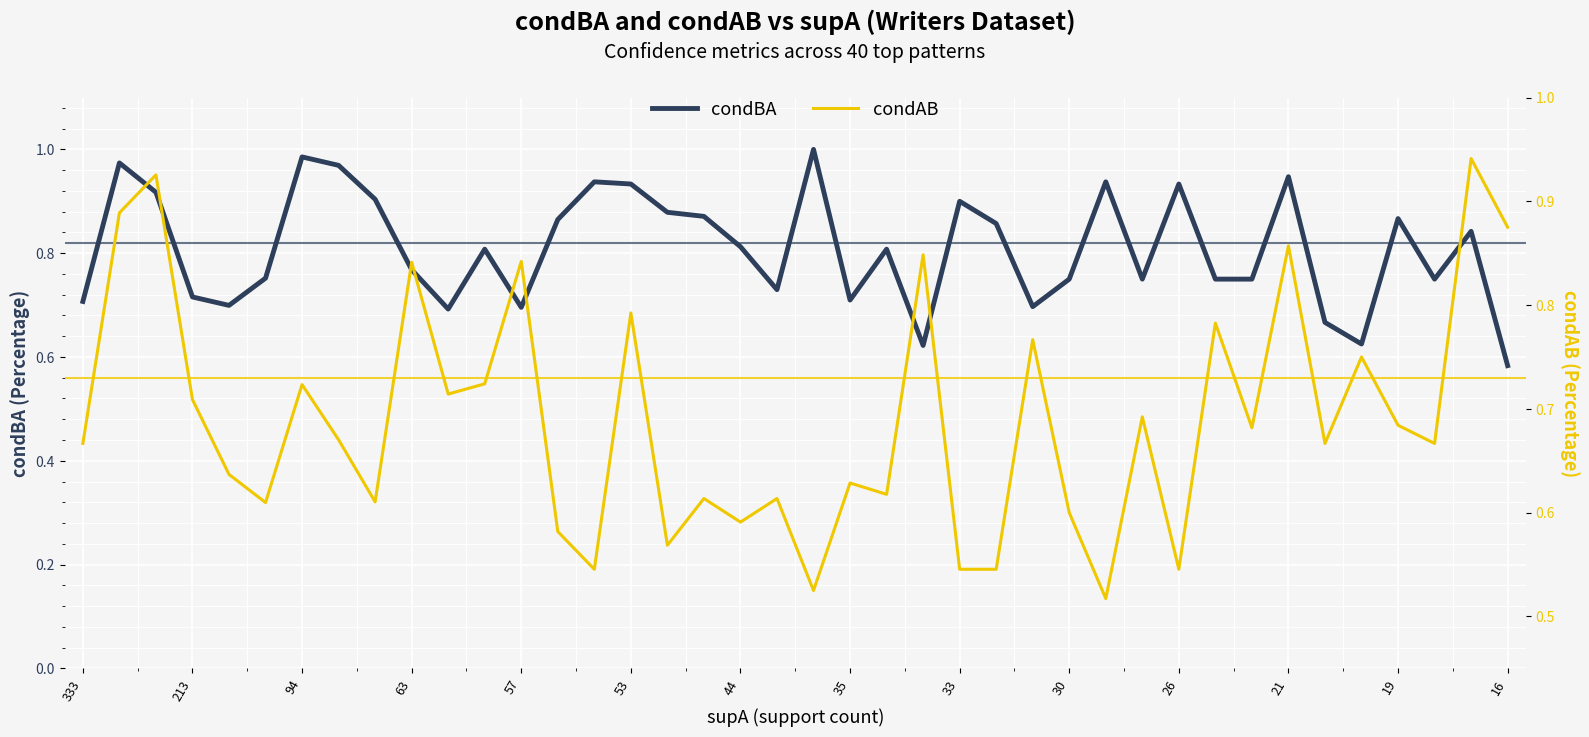

What is the spread (max minus min) of values at 28?

0.4